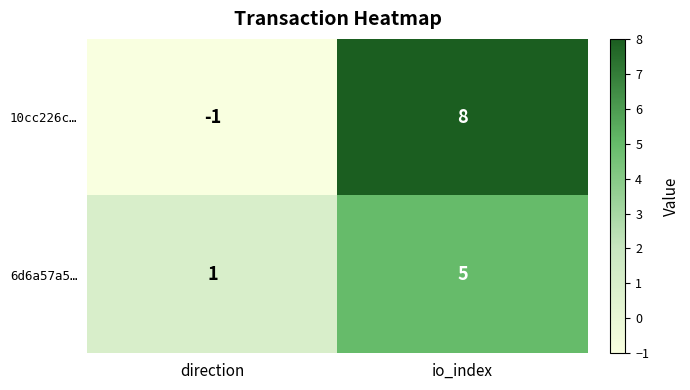

The 6d6a57a5… series shows 0 at direction. True or false?

False